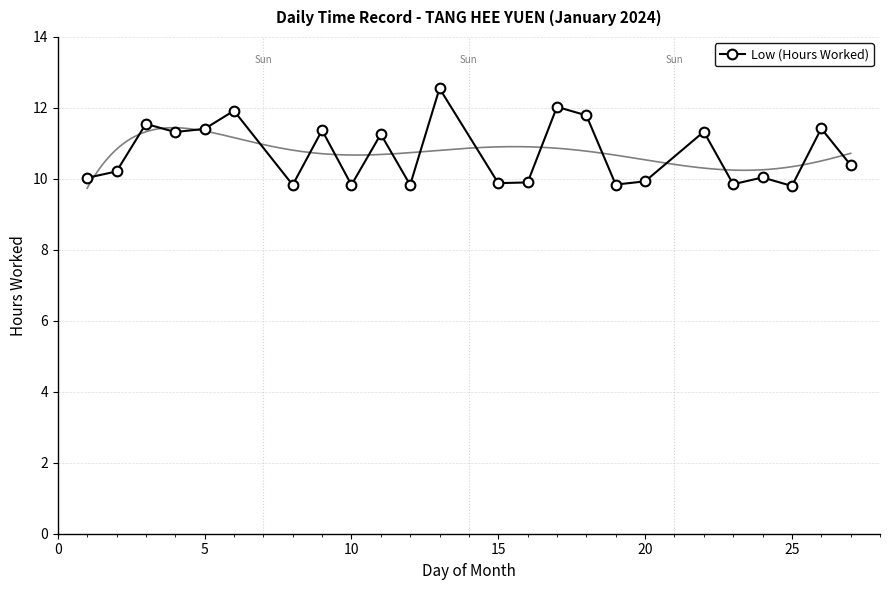

What is the maximum value for Low (Hours Worked)?

12.6